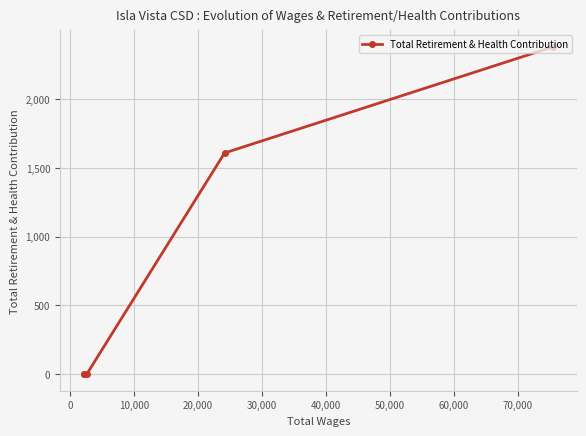

What is the difference between the second highest and second lowest values?

1608